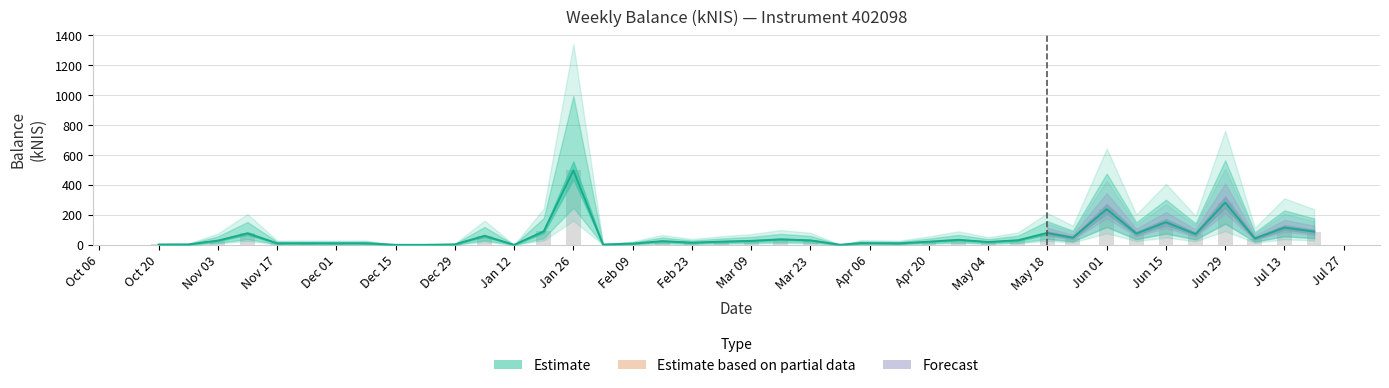

List the labels in order of balance_upper value, largest first.

2023-01-26, 2023-06-29, 2023-06-01, 2023-06-15, 2023-07-13, 2023-01-19, 2023-07-20, 2023-05-18, 2022-11-10, 2023-06-08, 2023-06-22, 2023-01-05, 2023-05-24, 2023-07-06, 2023-03-16, 2023-04-27, 2023-05-11, 2023-03-23, 2022-11-03, 2023-03-09, 2023-02-16, 2023-03-02, 2023-04-20, 2023-05-04, 2023-02-23, 2023-04-04, 2022-12-08, 2022-11-24, 2022-12-01, 2022-11-17, 2023-04-13, 2023-02-09, 2022-12-29, 2022-10-27, 2022-10-20, 2023-02-02, 2023-03-30, 2022-12-22, 2022-12-15, 2023-01-12